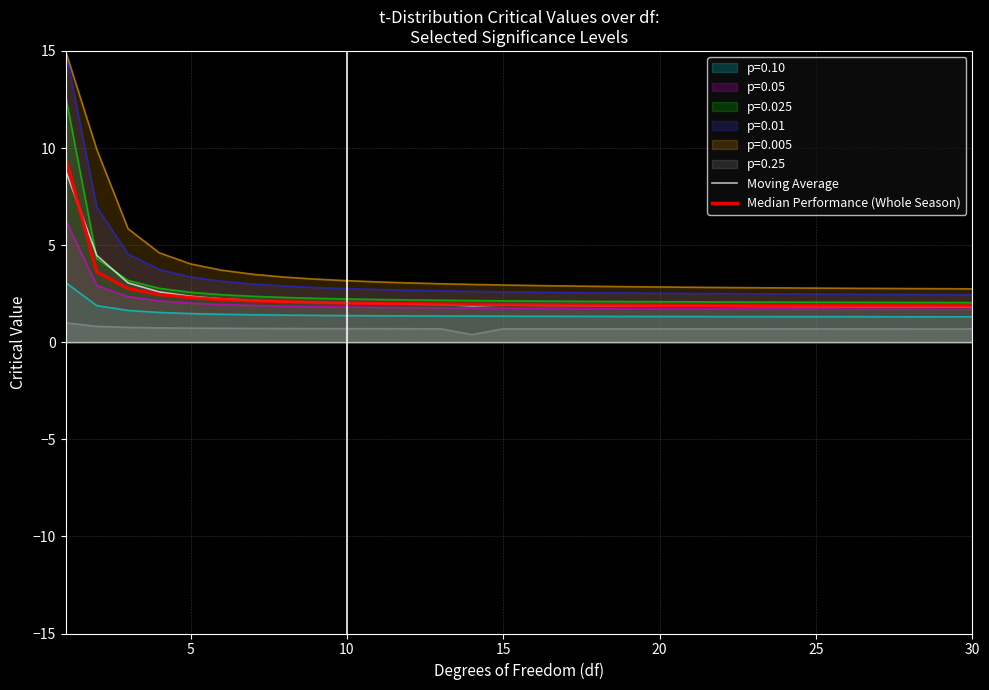

In Moving Average, how many points are higher than both neighbors (excluding endpoints)?

1